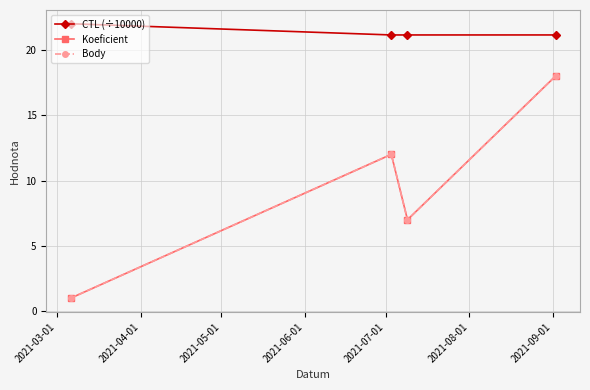

True or false: Body and Koeficient intersect in this chart.

False